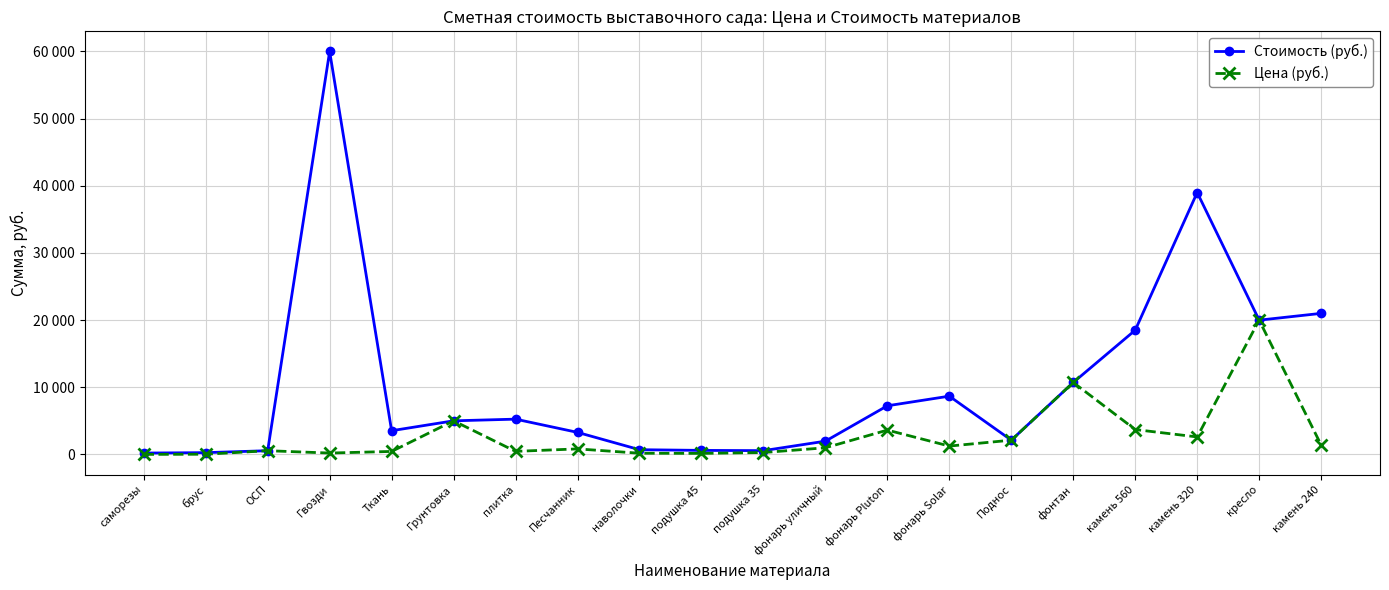

Reading left to right, what are all the values shown in this chart?

Стоимость (руб.): саморезы=200	брус=260	ОСП=550	Гвозди=60000	Ткань=3528	Грунтовка=5000	плитка=5250	Песчанник=3280	наволочки=700	подушка 45=596	подушка 35=560	фонарь уличный=1970	фонарь Pluton=7240	фонарь Solar=8673	Поднос=2119	фонтан=10710	камень 560=18500	камень 320=39000	кресло=19990	камень 240=21000
Цена (руб.): саморезы=1	брус=26	ОСП=550	Гвозди=200	Ткань=441	Грунтовка=5000	плитка=450	Песчанник=820	наволочки=175	подушка 45=149	подушка 35=280	фонарь уличный=985	фонарь Pluton=3620	фонарь Solar=1239	Поднос=2119	фонтан=10710	камень 560=3700	камень 320=2600	кресло=19990	камень 240=1400